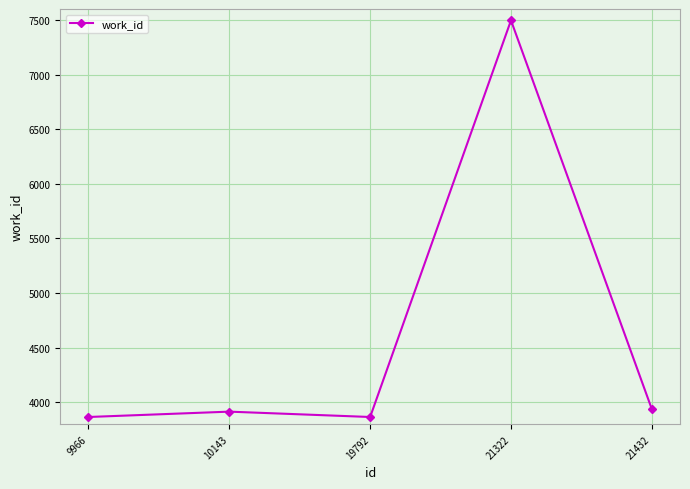

How many values are below 3915?

2